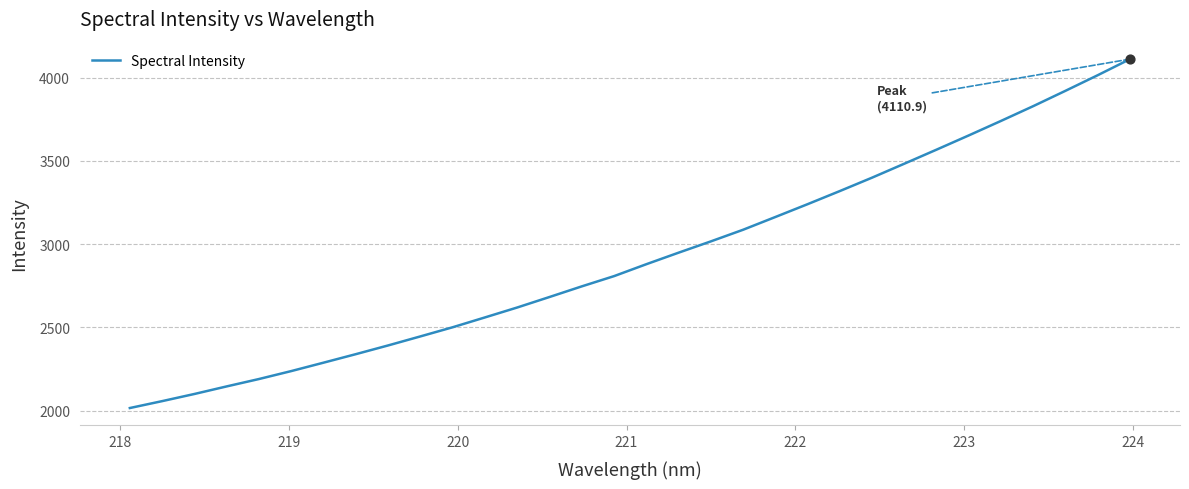

What is the difference between the maximum and minimum values?

2094.9